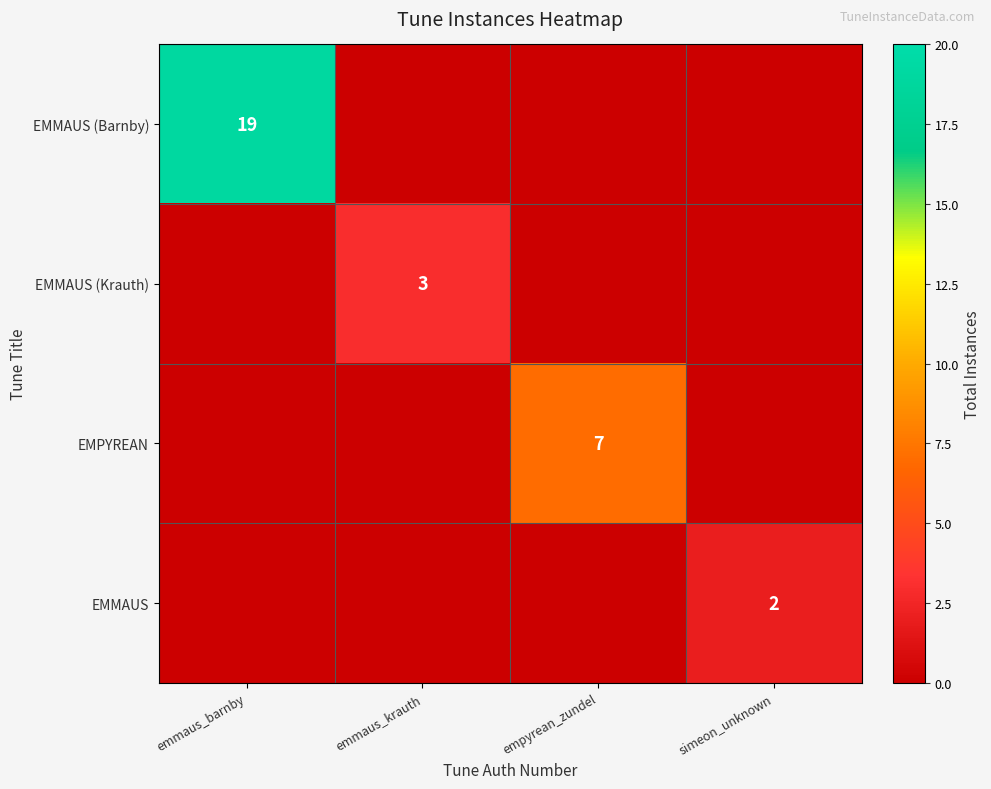

At which category is the sum across all series the highest?

emmaus_barnby